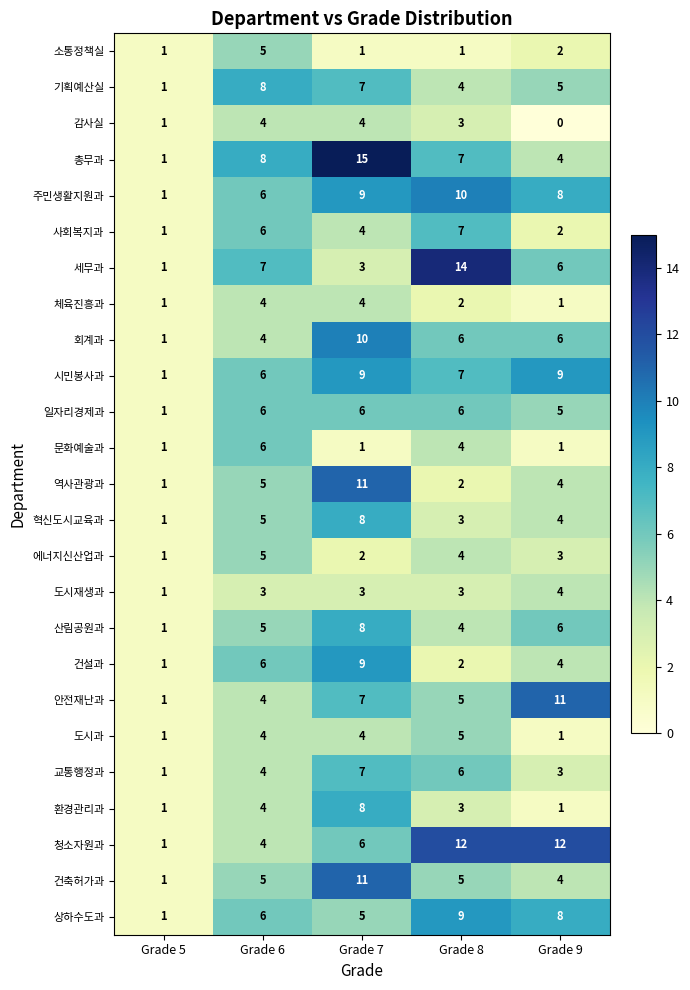

What is the difference between the second highest and minimum values in the 주민생활지원과 series?

8